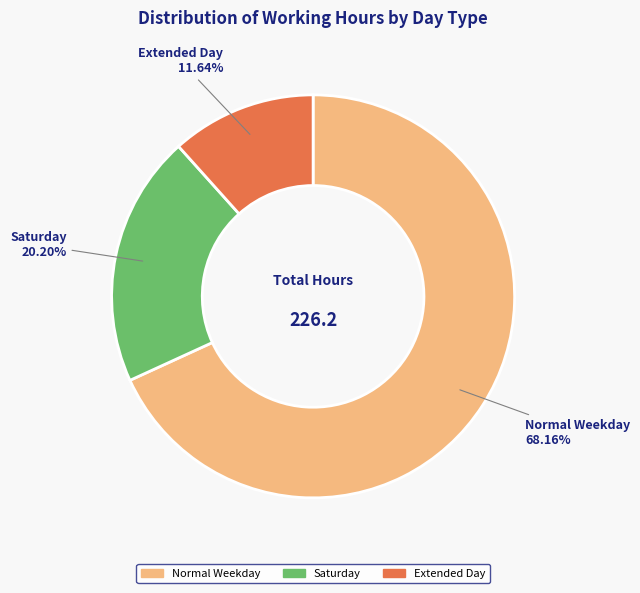

Rank the categories by value from lowest to highest.

Extended Day, Saturday, Normal Weekday